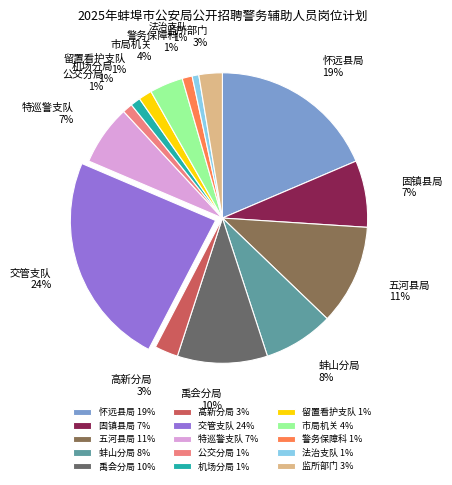

Between 交管支队 and 市局机关, which is larger?

交管支队